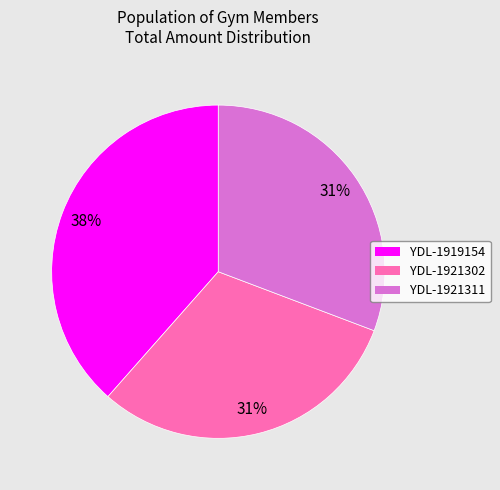

Is there any slice that represents more than half of the pie?

No